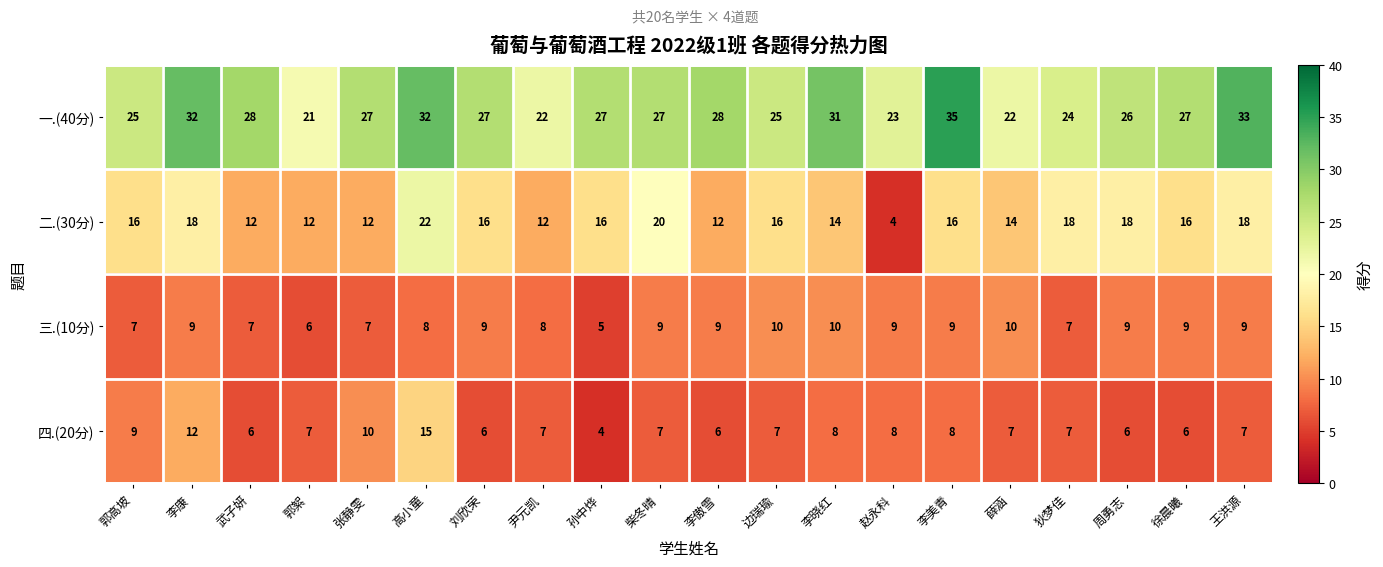

What is the minimum value for 一.(40分)?

21